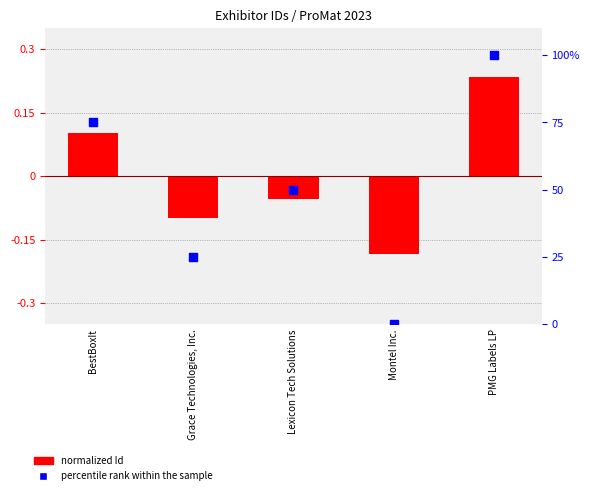

Is the value of percentile rank within the sample at Grace Technologies, Inc. greater than the value of normalized Id at BestBoxIt?

Yes